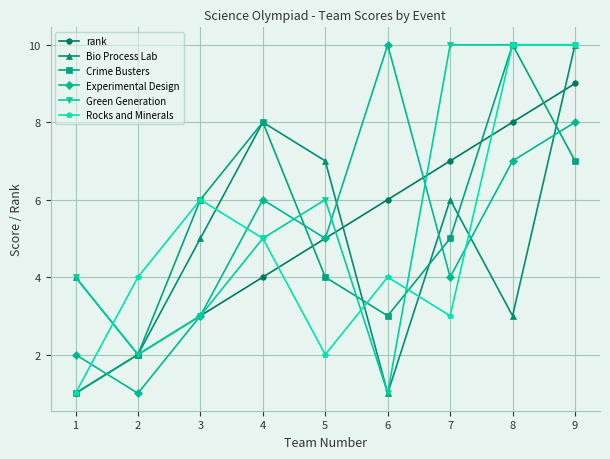

List the labels in order of rank value, smallest first.

1, 2, 3, 4, 5, 6, 7, 8, 9